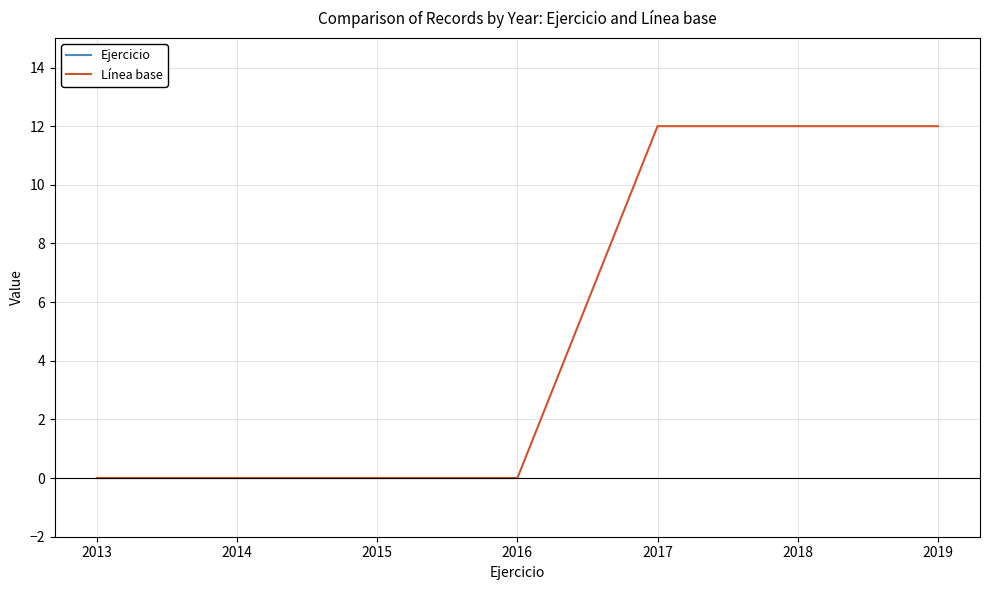

Reading left to right, transcribe all the data shown in this chart.

Ejercicio: 2013	2014	2015	2016	2017	2018	2019
Línea base: 0	0	0	0	12	12	12